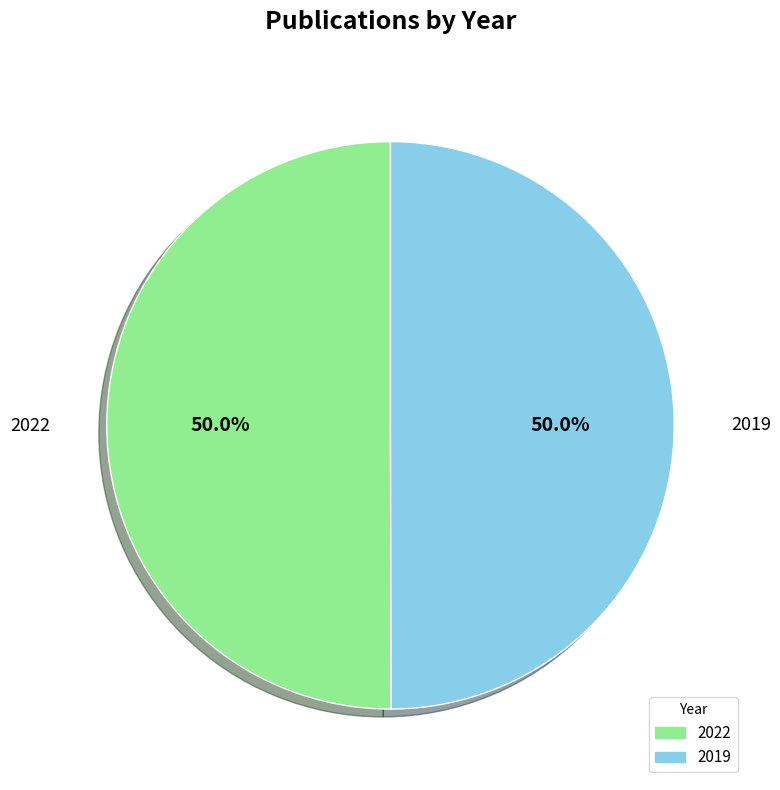

Count the number of slices in the pie.

2